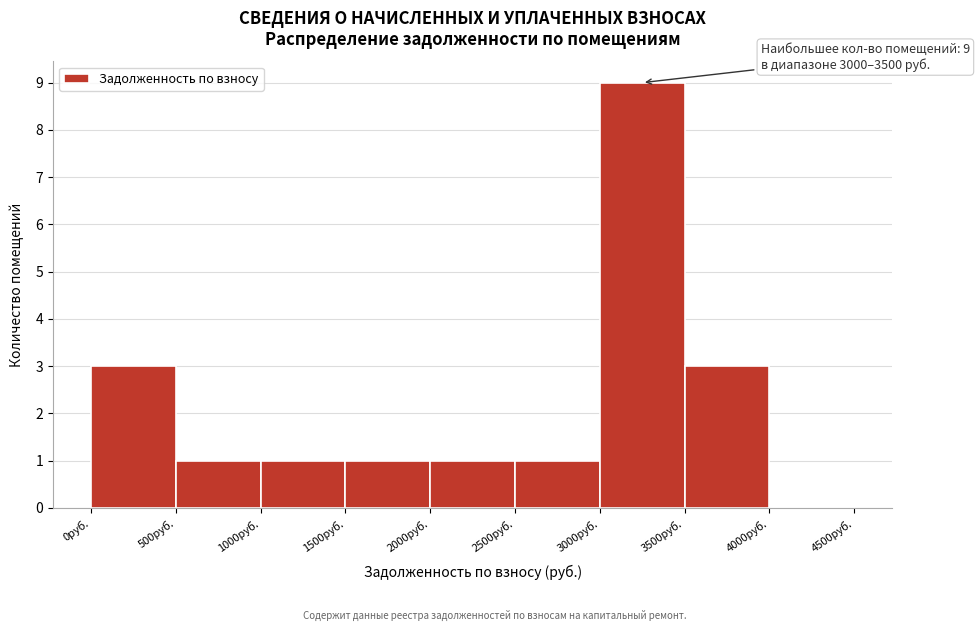

Which range on the x-axis has the tallest bar?

3000 to 3500